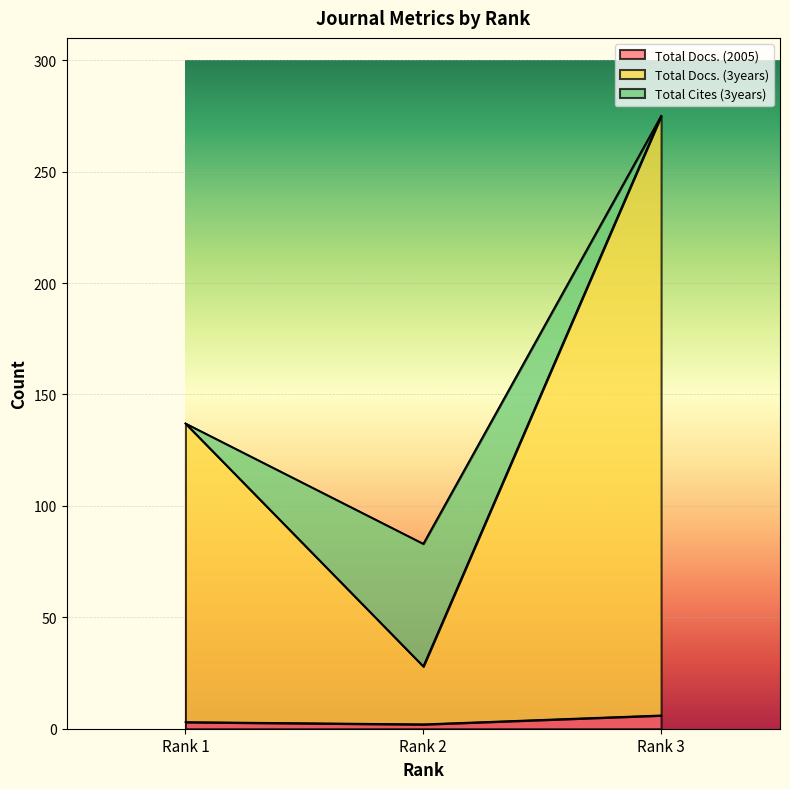

How many lines are shown in the chart?

3